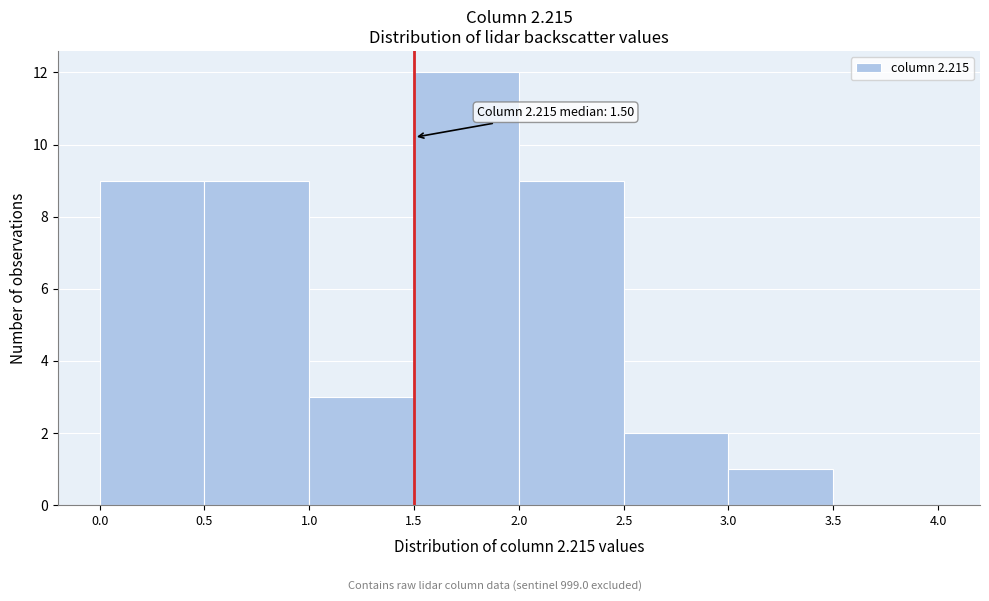

Which range on the x-axis has the tallest bar?

1.5 to 2.0